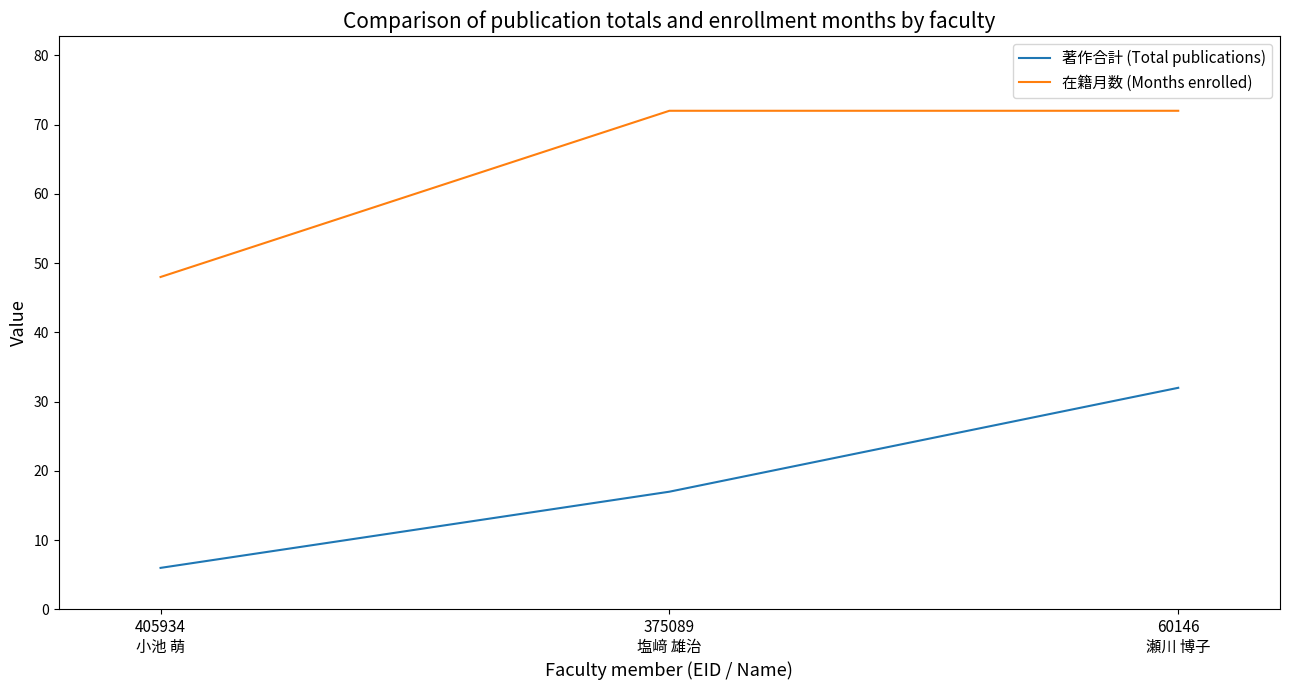

Read the 著作合計 (Total publications) value at 60146
瀬川 博子, to the nearest 5.

30